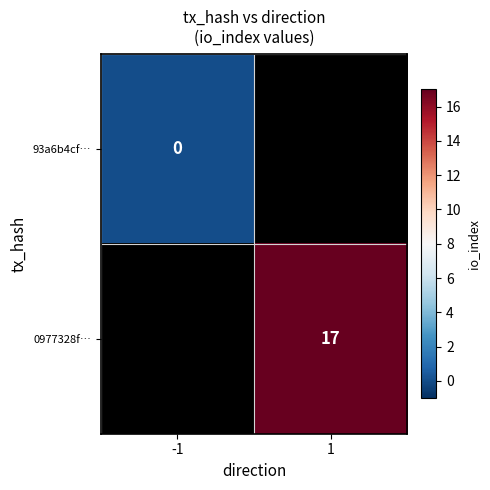

The 0977328f… series shows 17 at 1. True or false?

True